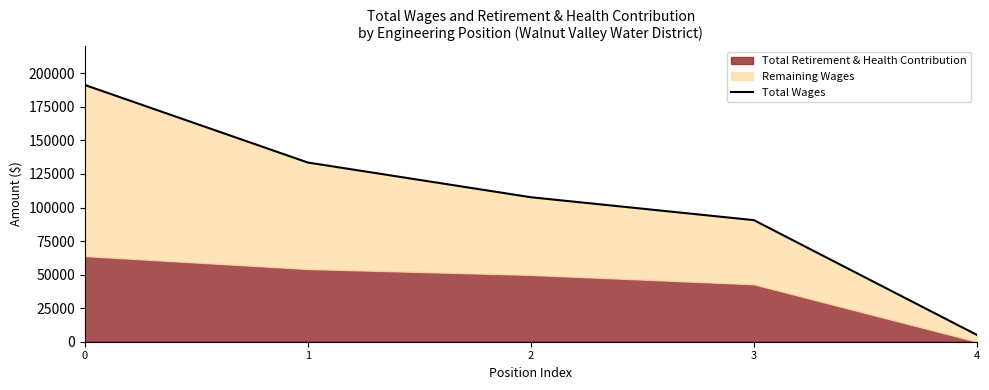

Is it true that the value at 4 is 5084?

True